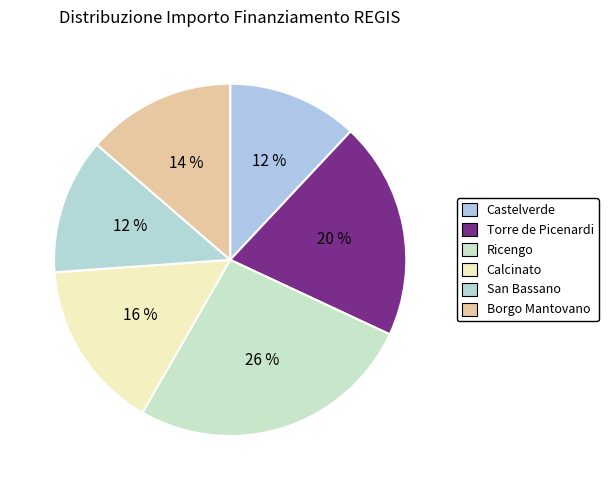

True or false: Torre de Picenardi accounts for 20% of the total.

True